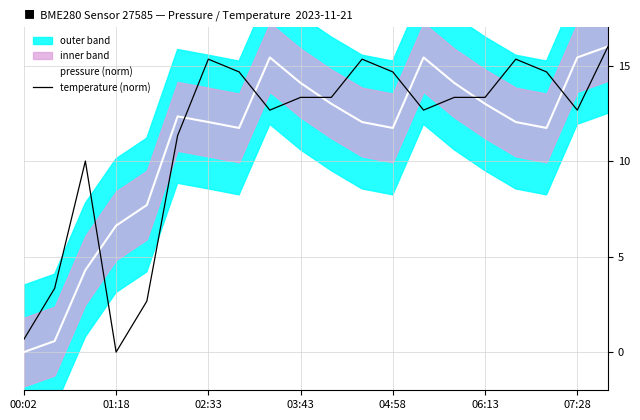

What is the maximum value for pressure (norm)?

16.0